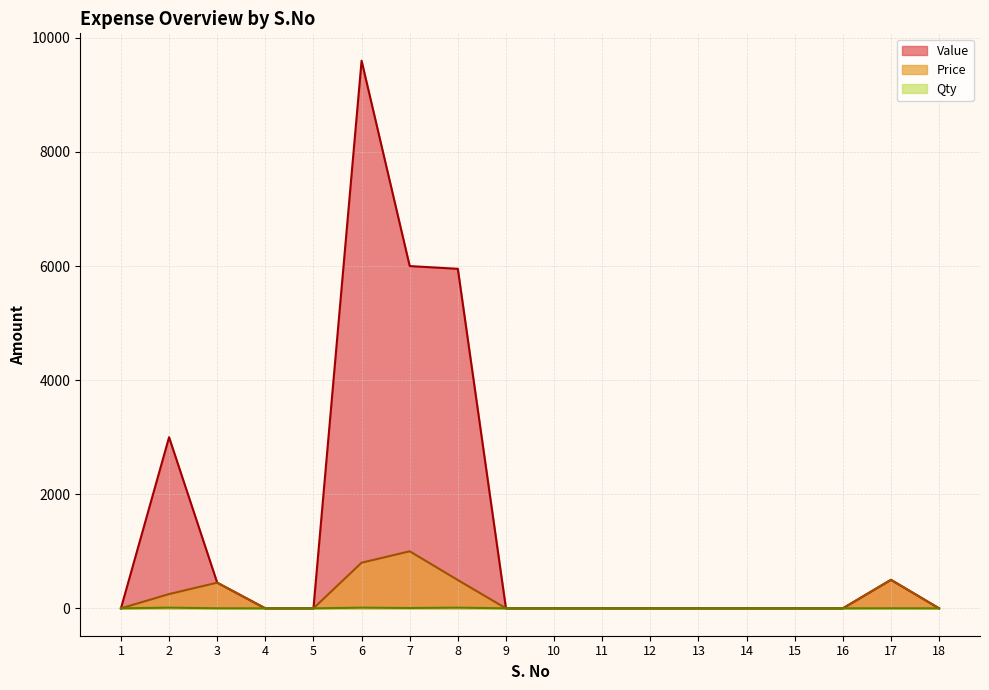

Which series has the largest total across all categories?

Value